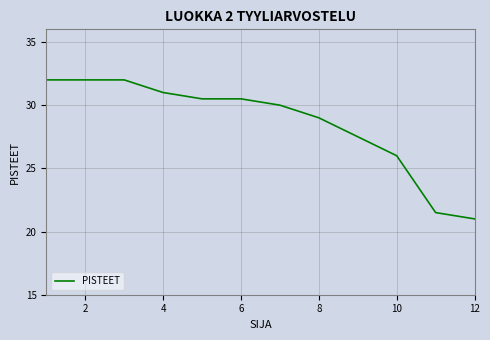

How many lines are shown in the chart?

1